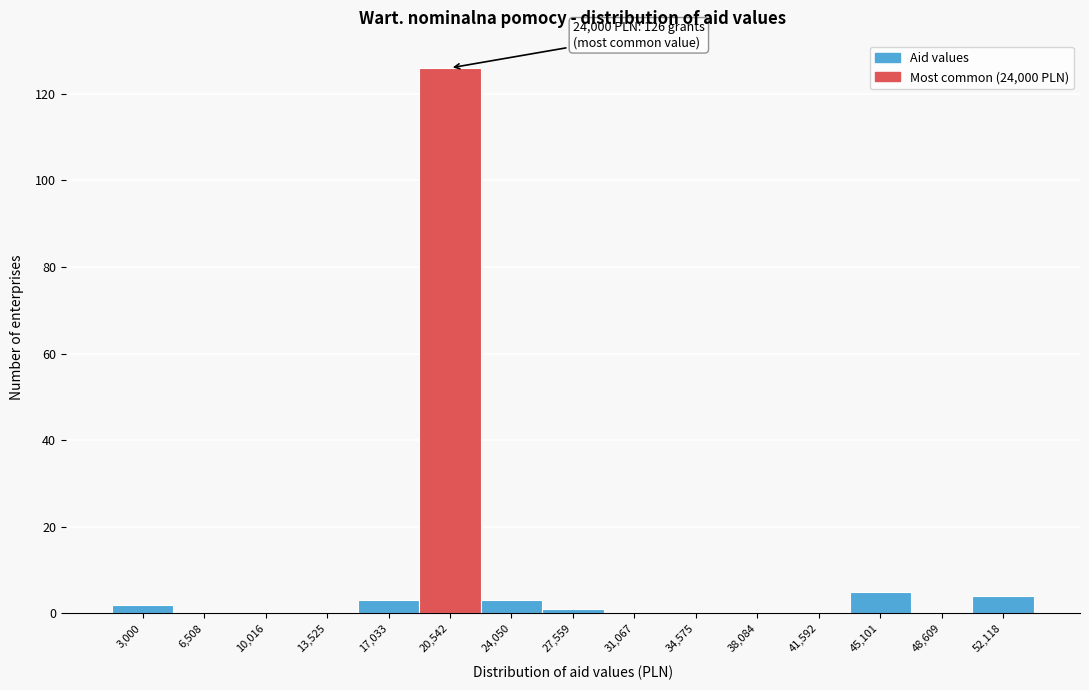

Reading left to right, what are all the values shown in this chart?

3,000=2	6,508=0	10,016=0	13,525=0	17,033=3	20,542=126	24,050=3	27,559=1	31,067=0	34,575=0	38,084=0	41,592=0	45,101=5	48,609=0	52,118=4